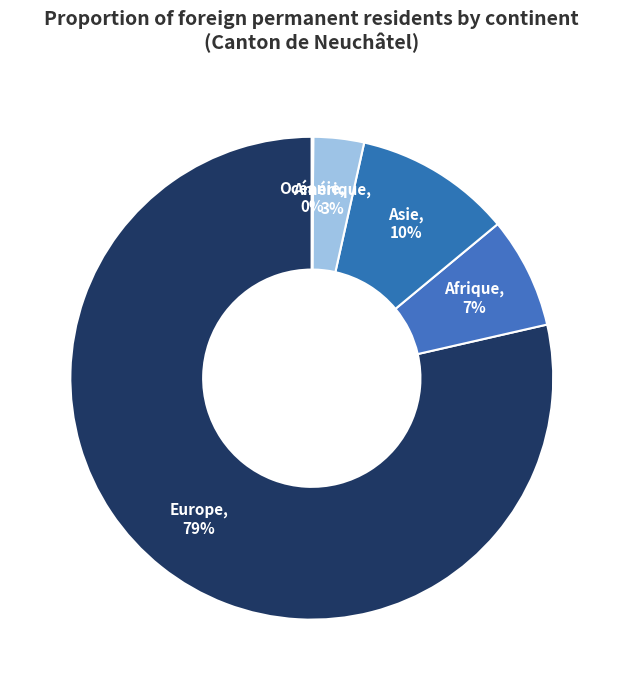

Is it true that Amérique is 3% of the pie?

True